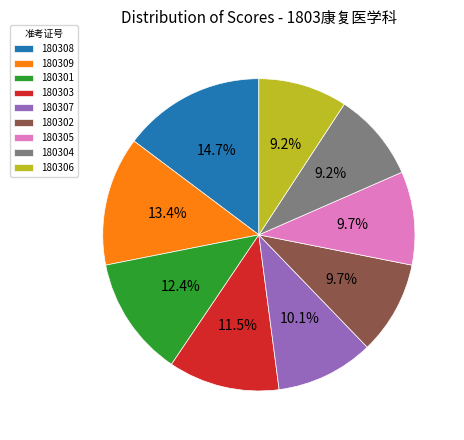

To the nearest percent, what is the difference between the 180304 and 180308 slice percentages?

6%